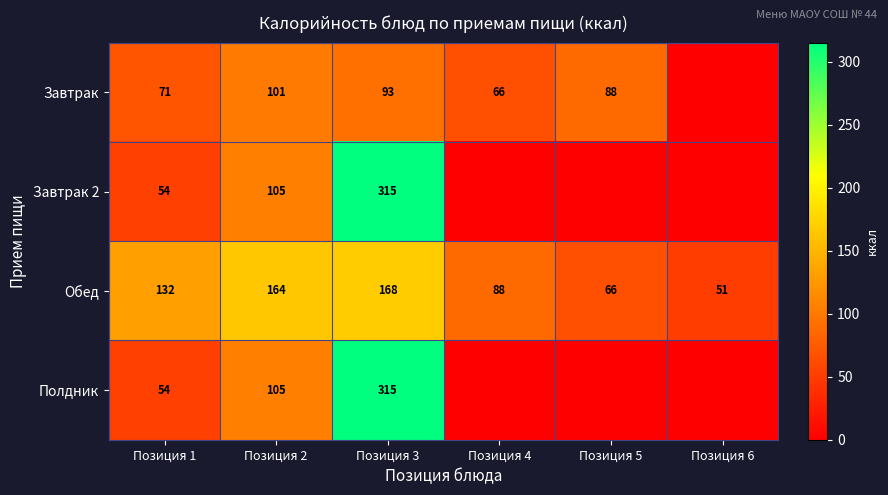

What value does the Обед series have at Позиция 5, to the nearest 10?

70